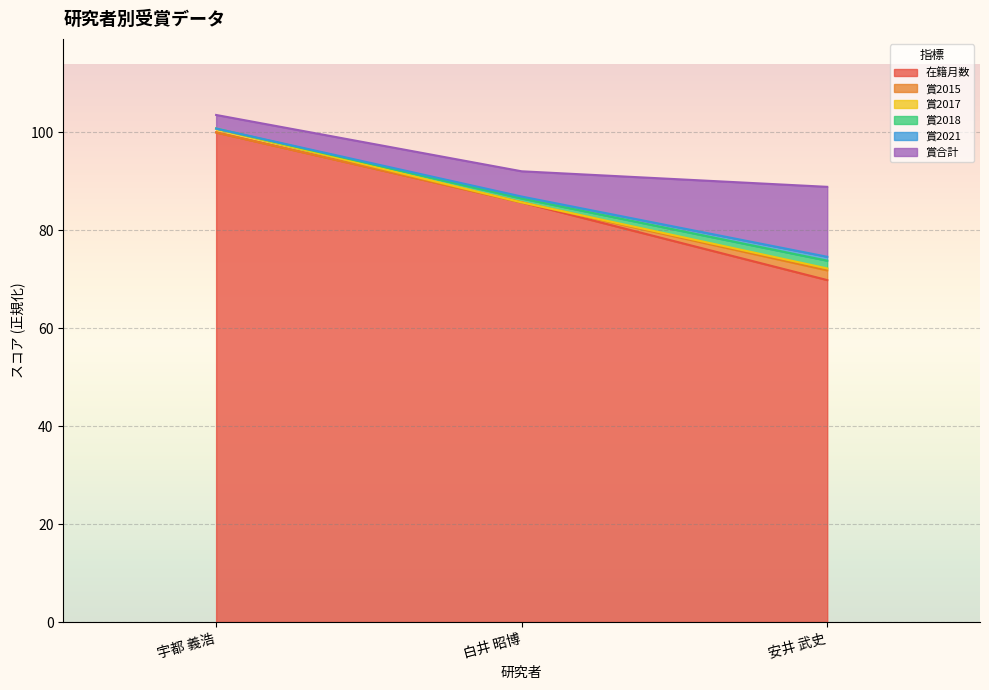

List the labels in order of 在籍月数 value, smallest first.

安井 武史, 白井 昭博, 宇都 義浩